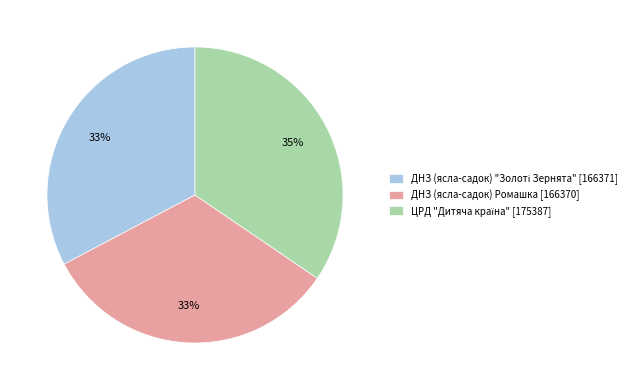

To the nearest percent, what percentage of the pie is ДНЗ (ясла-садок) Ромашка [166370]?

33%